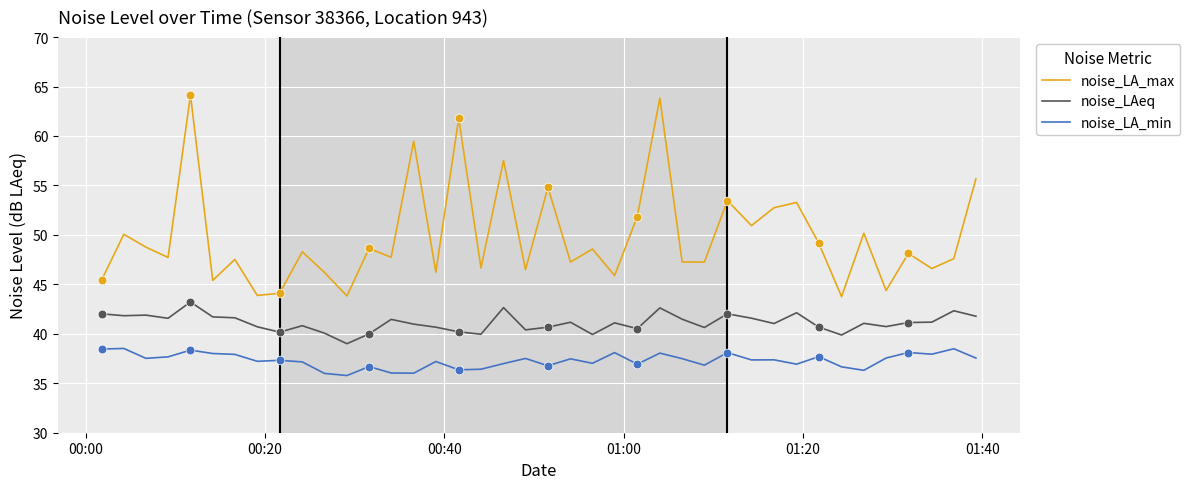

What are all the series names shown in the legend?

noise_LA_max, noise_LAeq, noise_LA_min